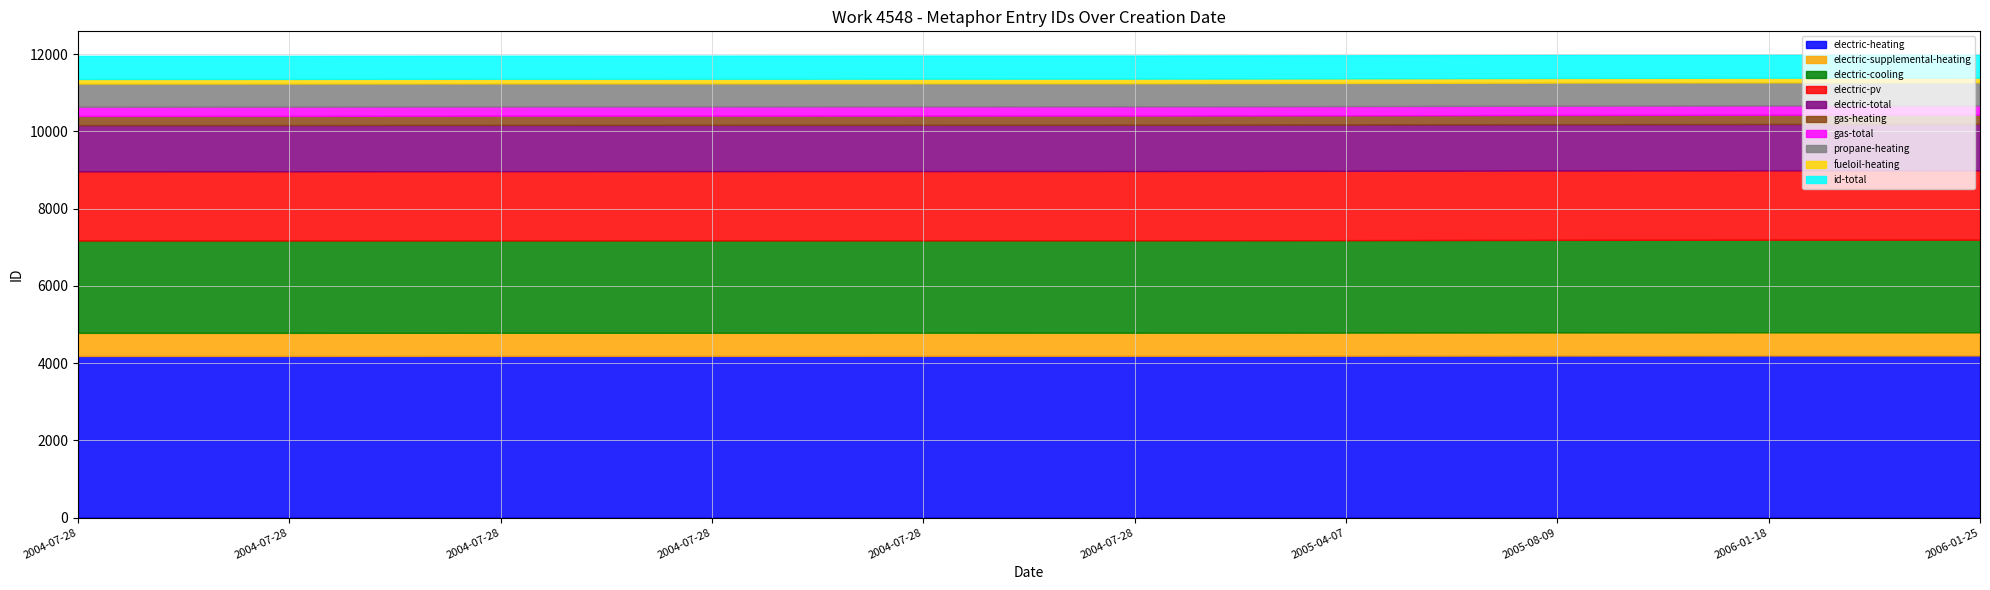

Reading right to left, extract all data points from this chart.

11988	11986	11980	11968	11961	11960	11958	11957	11953	11952